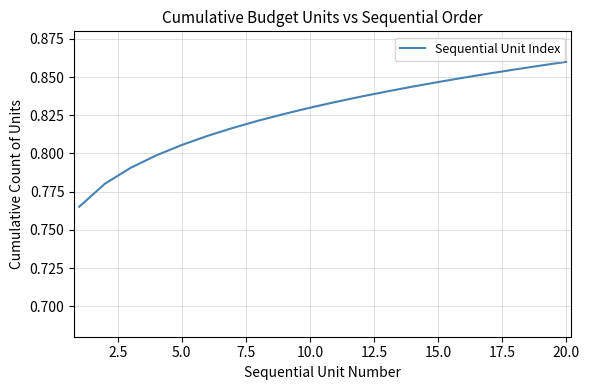

What is the difference between the maximum and minimum values?

0.1